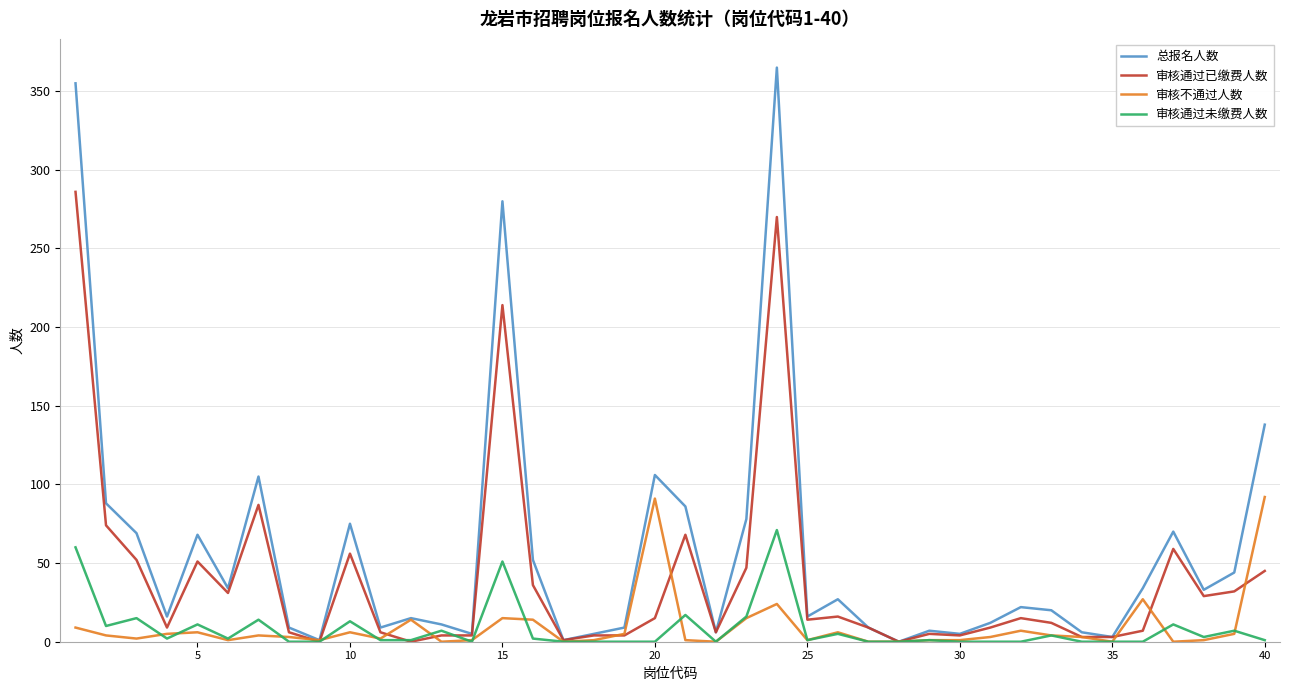

Which series has the largest range (max minus min)?

总报名人数